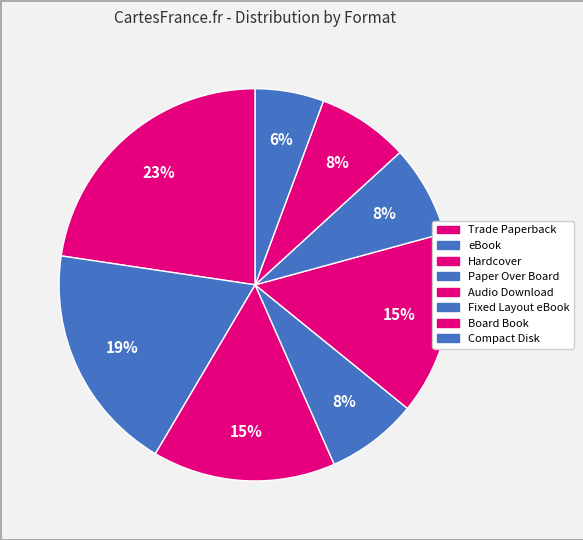

Count the number of slices in the pie.

8